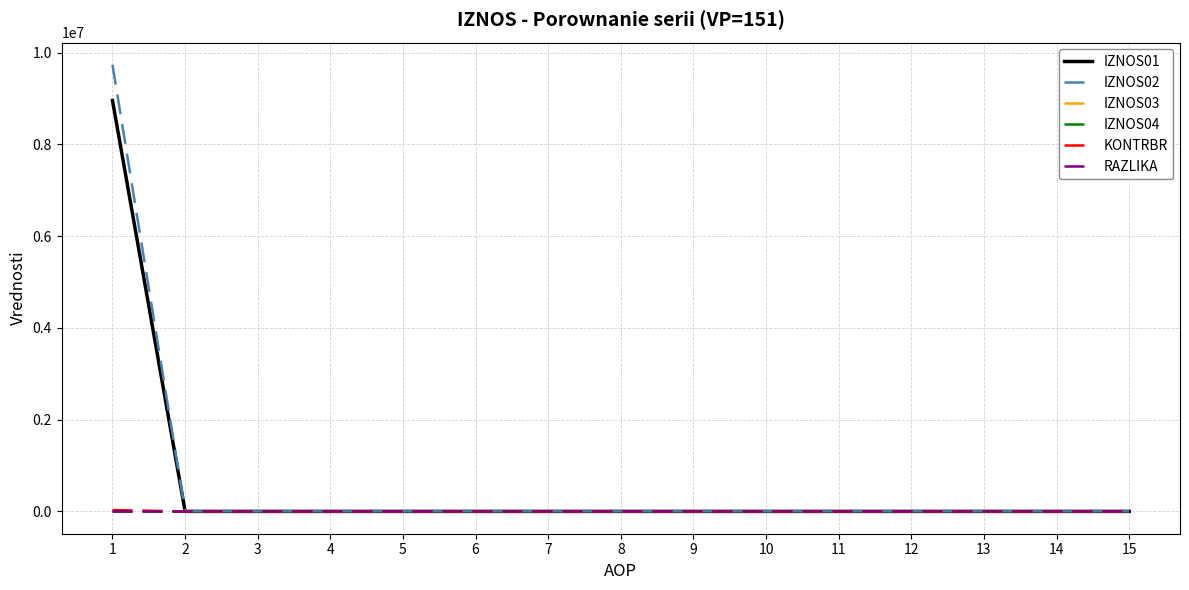

At 8, list the series in order from largest to smallest.

IZNOS01, IZNOS02, IZNOS03, IZNOS04, KONTRBR, RAZLIKA